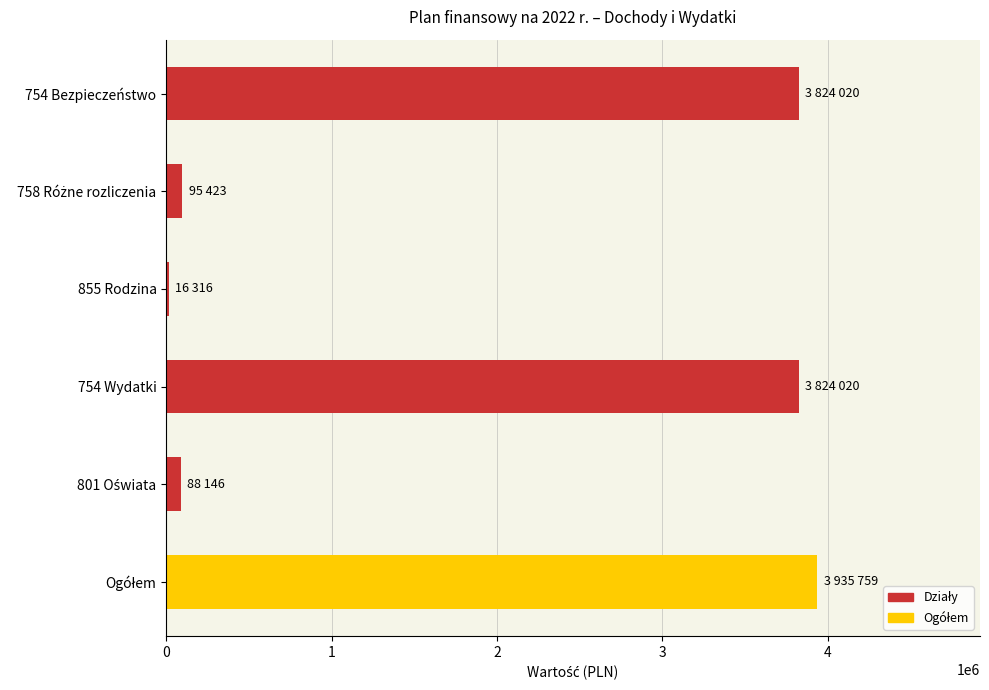

What is the smallest value displayed?

16316.0